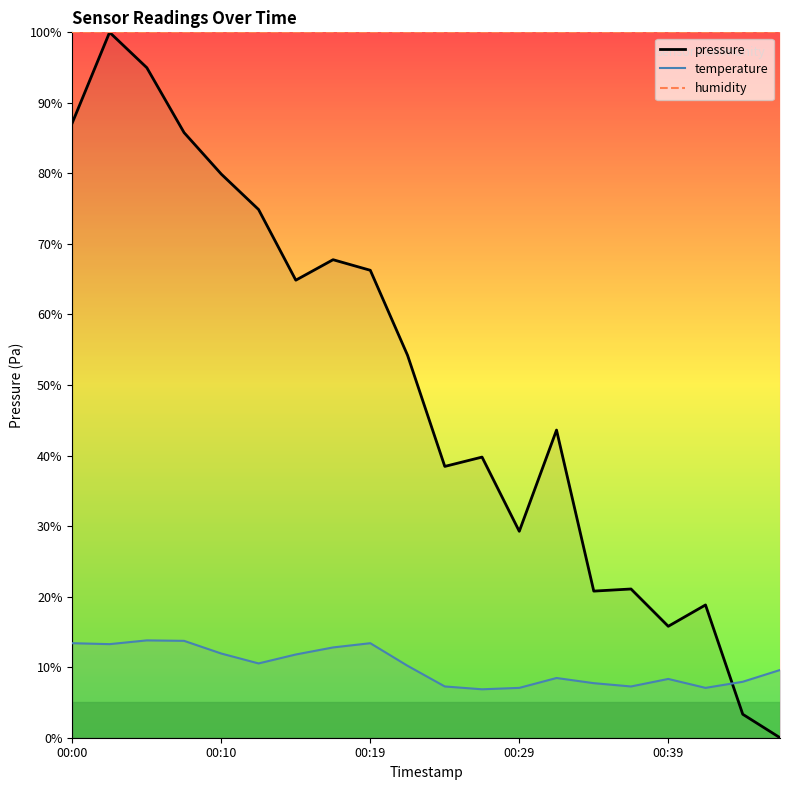

True or false: temperature has a value of 7.1 at 00:29.

True